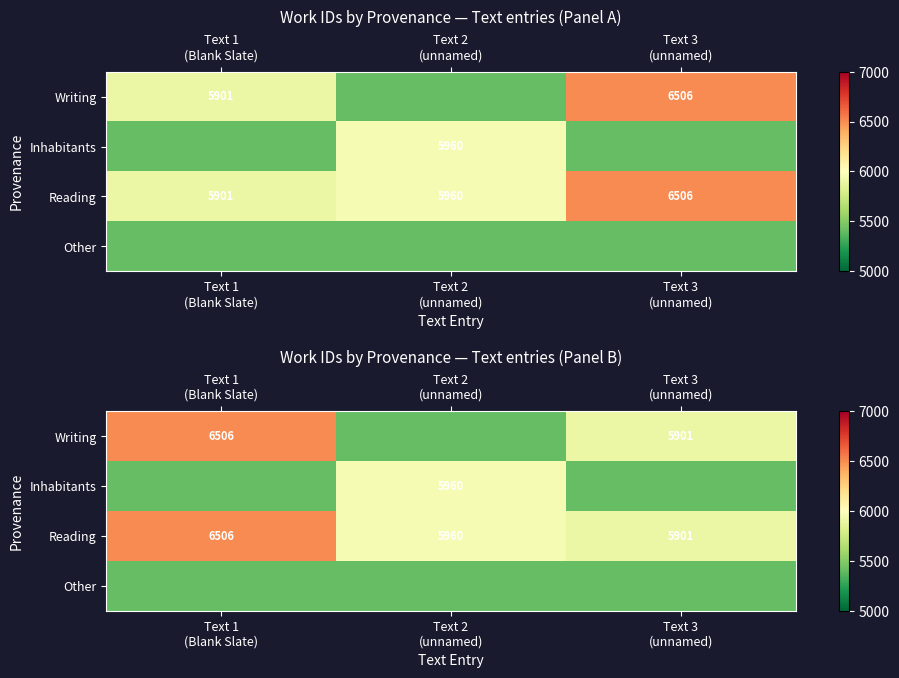

At Text 3 (unnamed), list the series in order from largest to smallest.

Writing, Reading, Inhabitants, Other